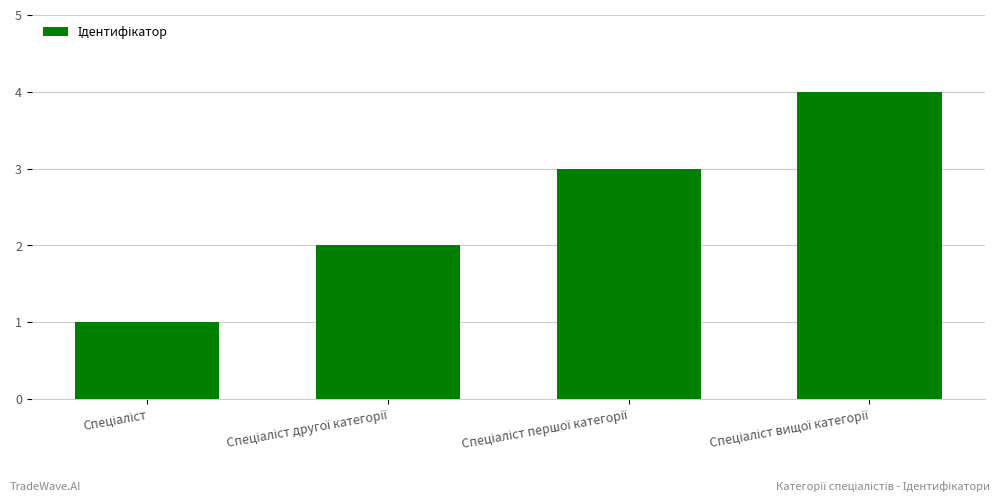

How many distinct data groups are displayed?

1